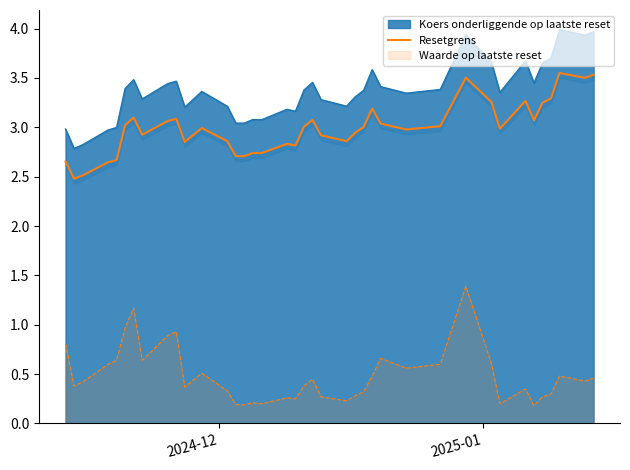

True or false: Koers onderliggende op laatste reset and Waarde op laatste reset intersect in this chart.

False